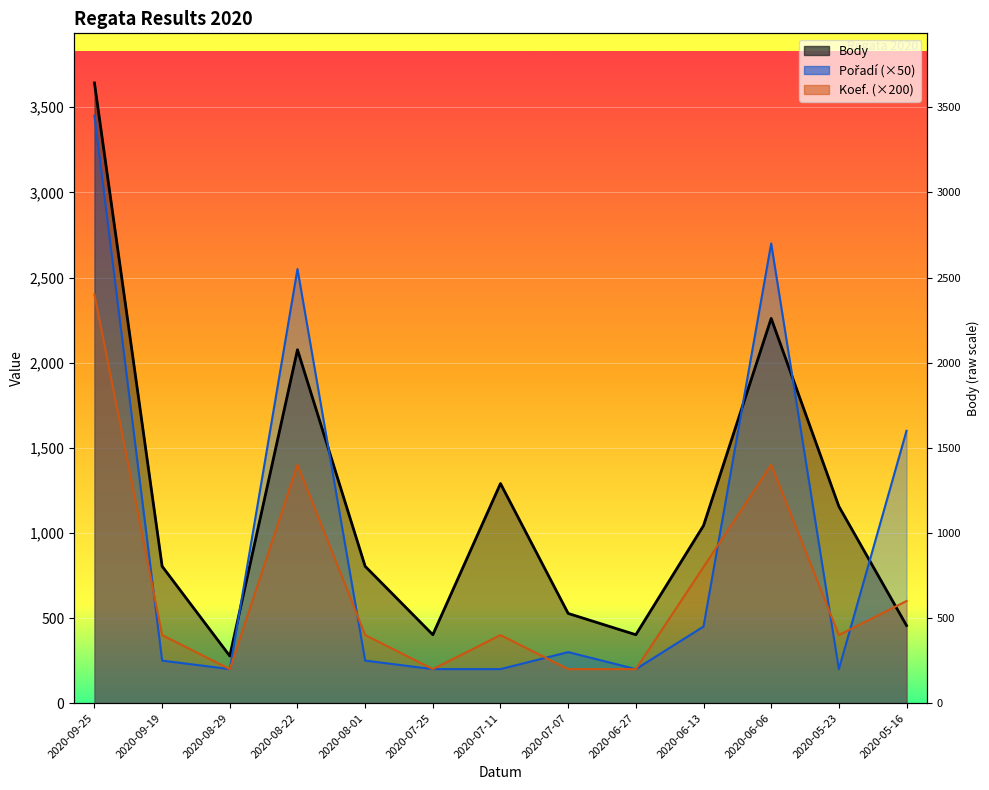

True or false: Body and Koef. cross at least once.

True